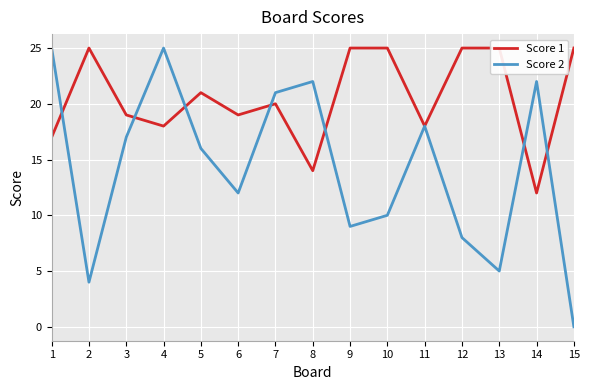

Where is Score 1 nearest to the value 18?

4